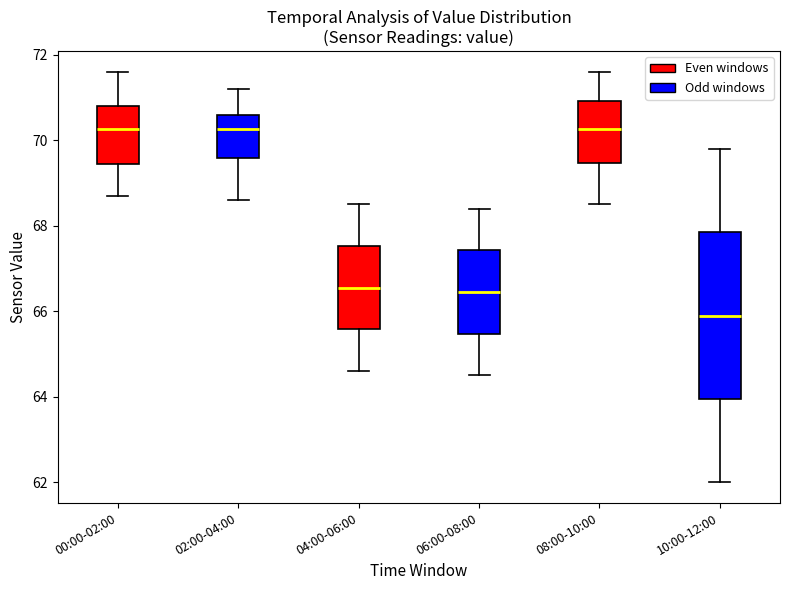

Reading left to right, transcribe this box plot: for each box, give where its median line is, the range the box spans, and where its two whiskers end, as read against the y-axis. The values are not printed on the chart, so give them approximately, as read against the axis.

00:00-02:00: median 70.2, box 69.4 to 70.8, whiskers 68.8 to 71.6
02:00-04:00: median 70.2, box 69.6 to 70.6, whiskers 68.6 to 71.2
04:00-06:00: median 66.6, box 65.6 to 67.6, whiskers 64.6 to 68.6
06:00-08:00: median 66.4, box 65.4 to 67.4, whiskers 64.6 to 68.4
08:00-10:00: median 70.2, box 69.4 to 71.0, whiskers 68.6 to 71.6
10:00-12:00: median 66.0, box 64.0 to 67.8, whiskers 62.0 to 69.8